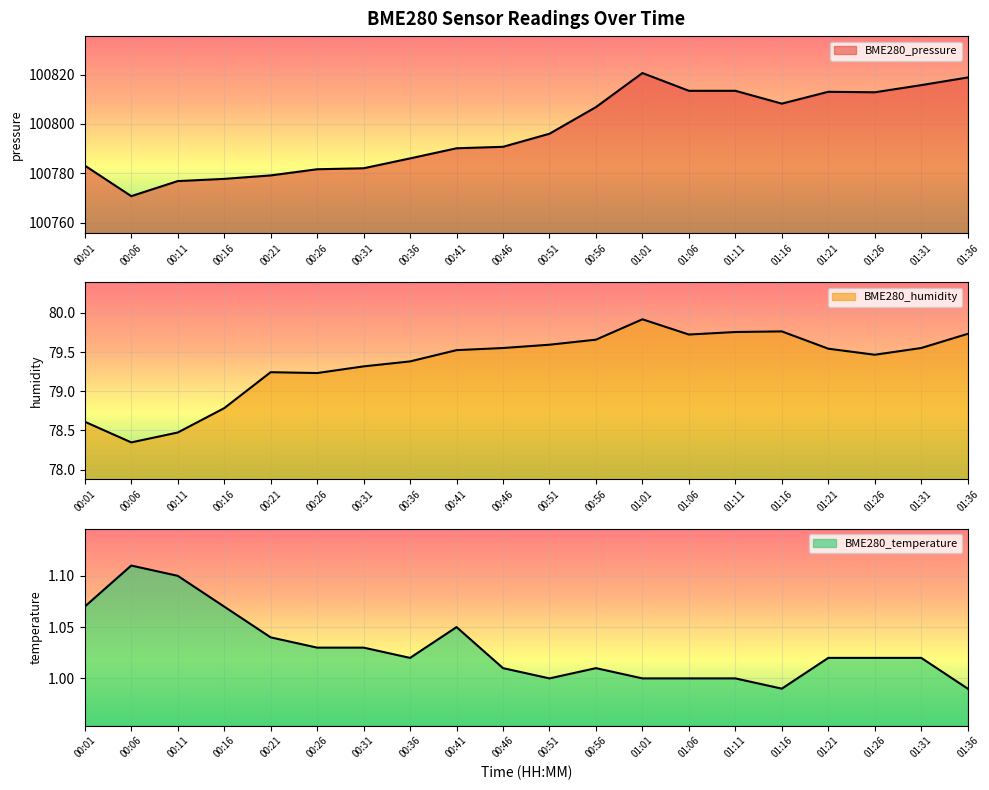

True or false: BME280_pressure and BME280_humidity intersect in this chart.

False